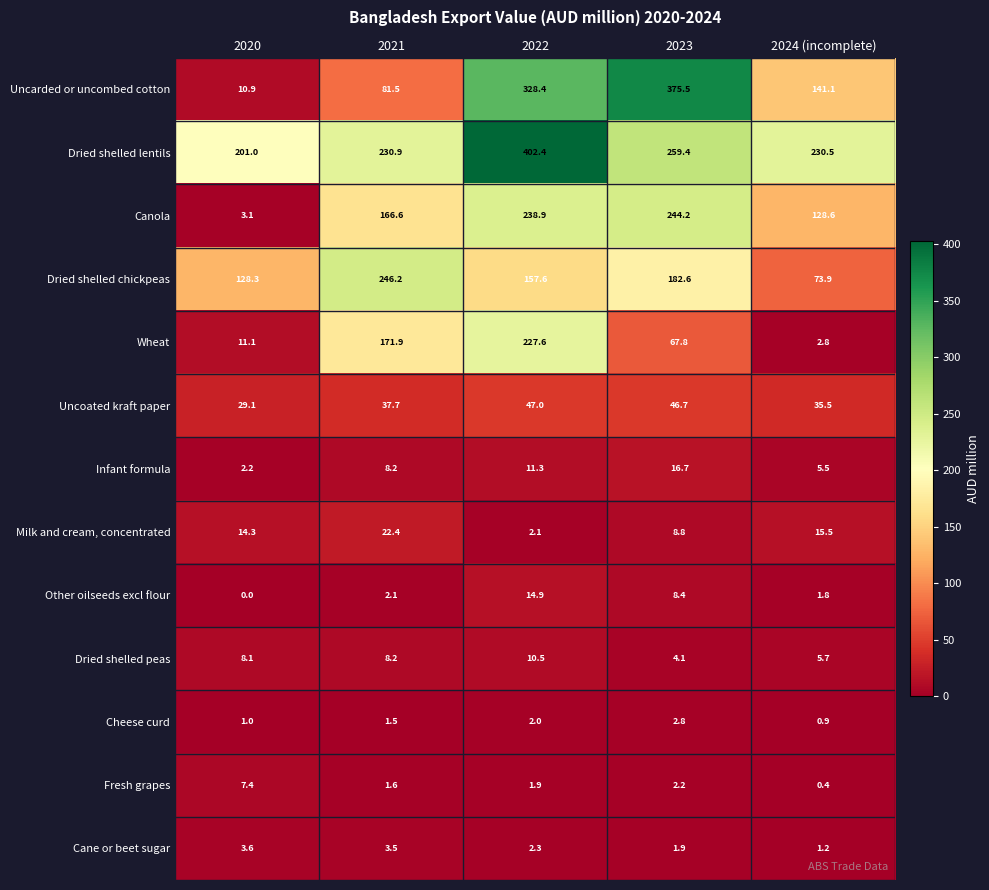

Which series has the largest range (max minus min)?

Uncarded or uncombed cotton